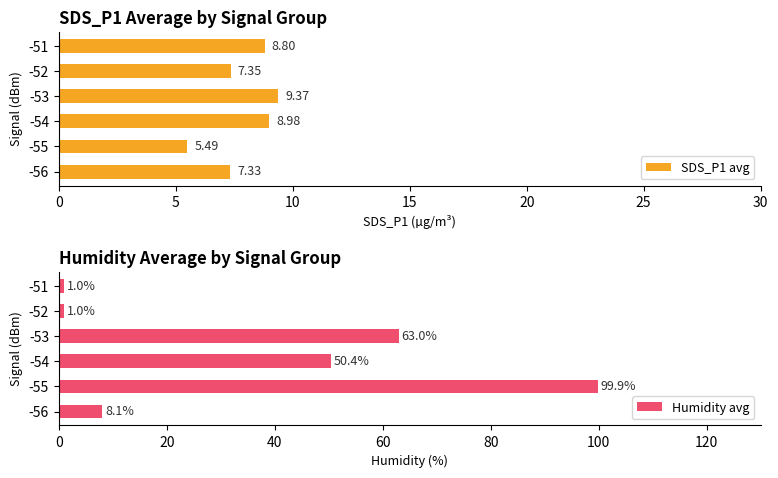

Rank the categories by SDS_P1 avg value from lowest to highest.

-55, -56, -52, -51, -54, -53